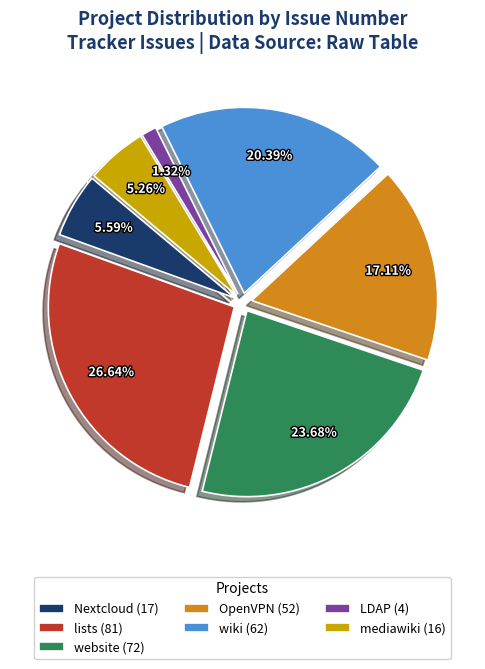

Count the number of slices in the pie.

7